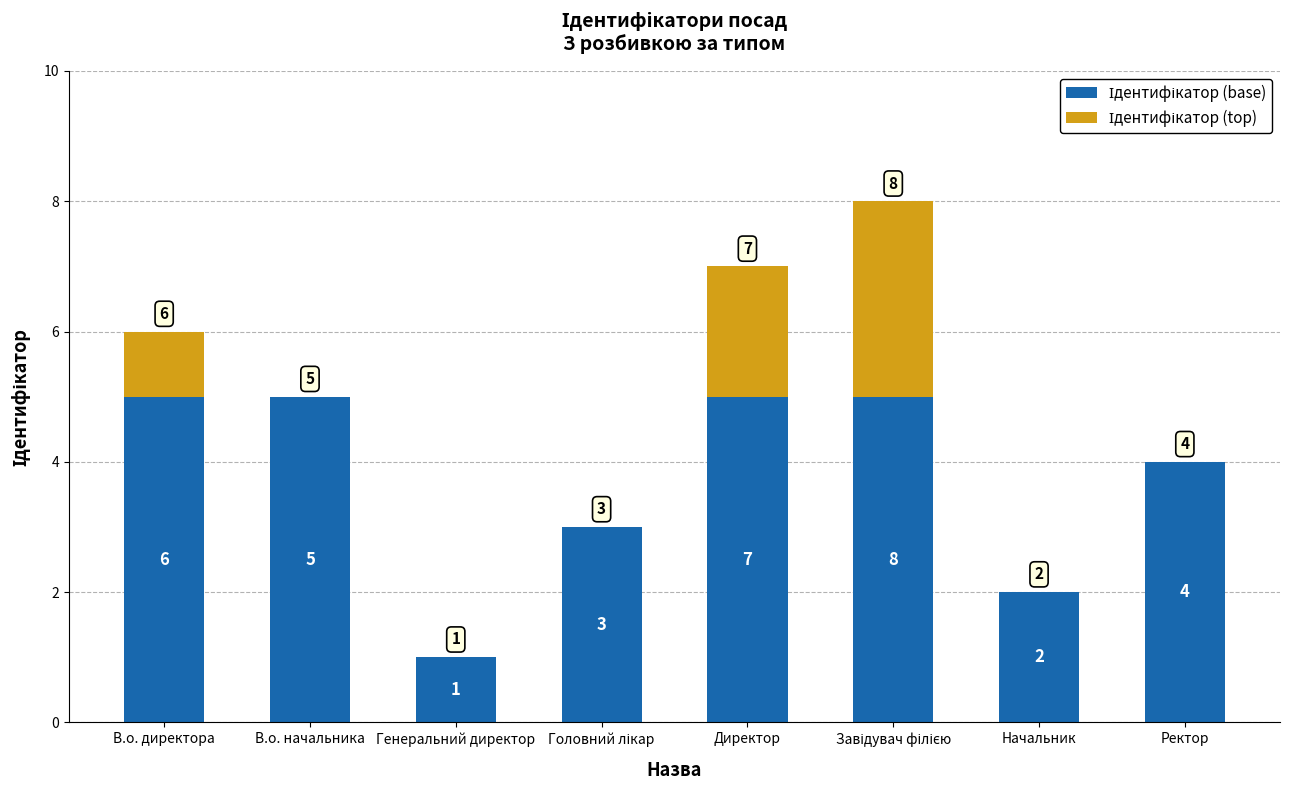

What is the total value across all series at Ректор?

4